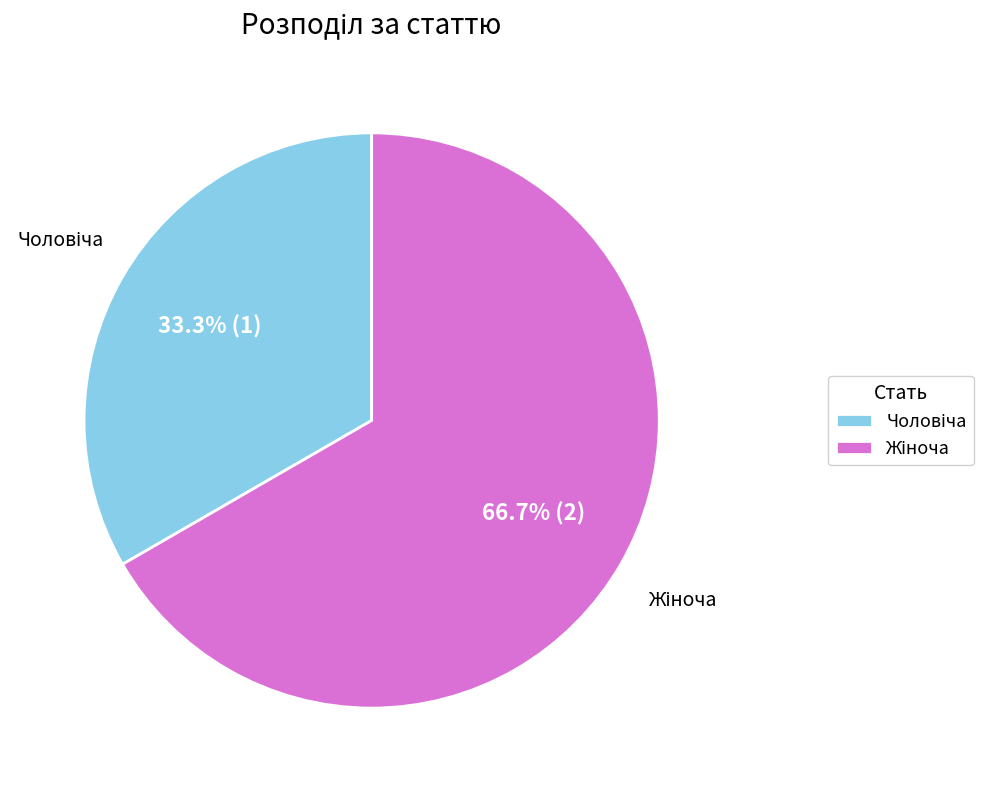

Does any single category account for the majority?

Yes